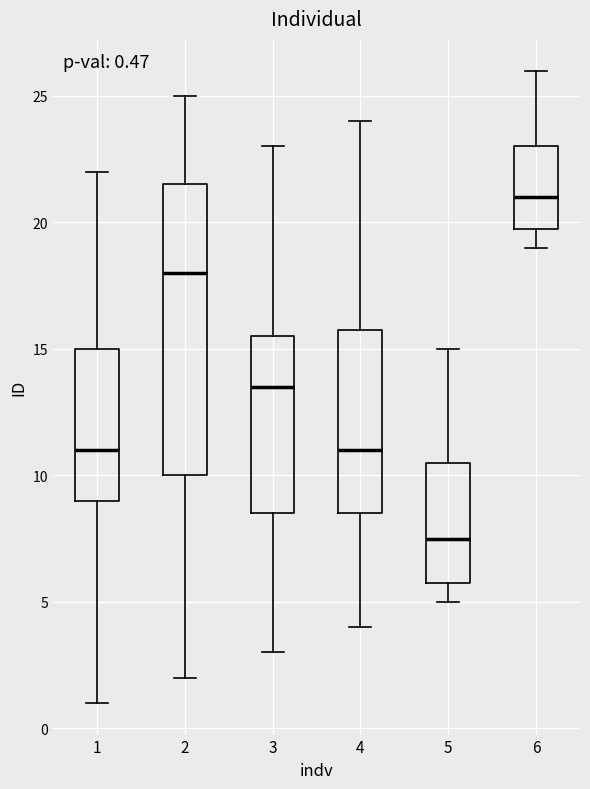

Which box has the lowest median line?

5